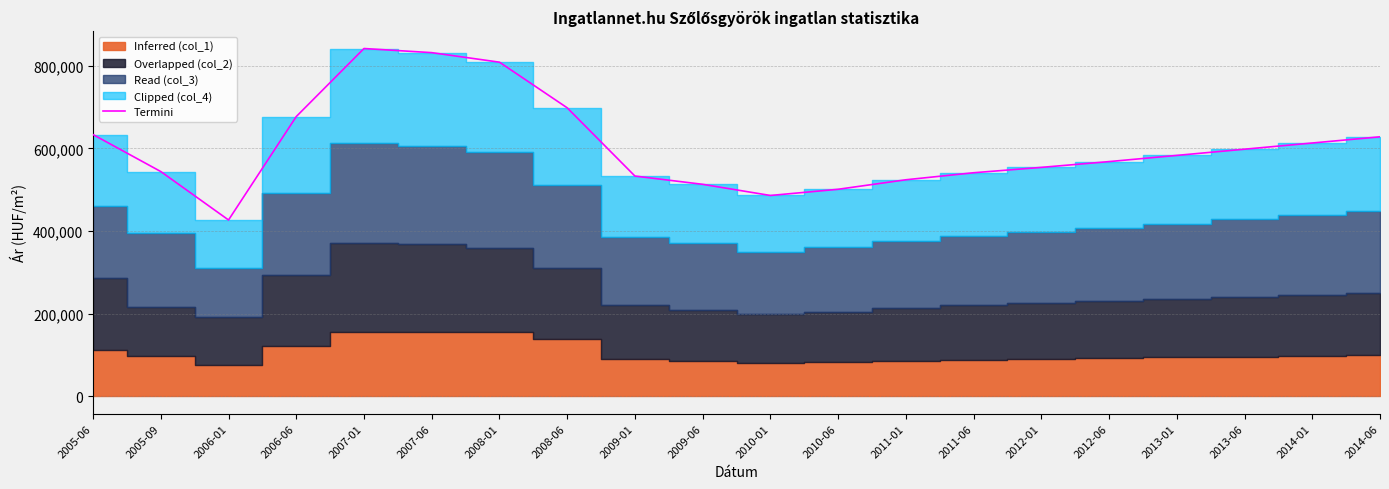

Is it true that the value at 2014-01 is 613000?

True